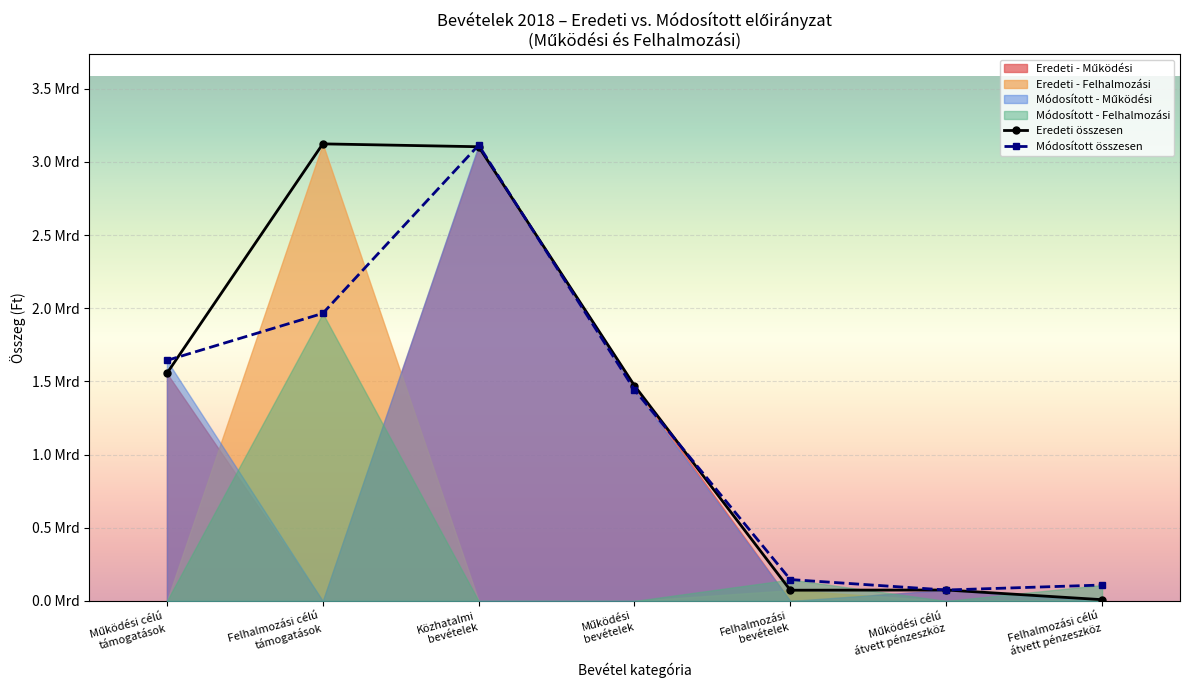

Where is Működési (eredeti) nearest to the value 1565726990?

Működési célú támogatások